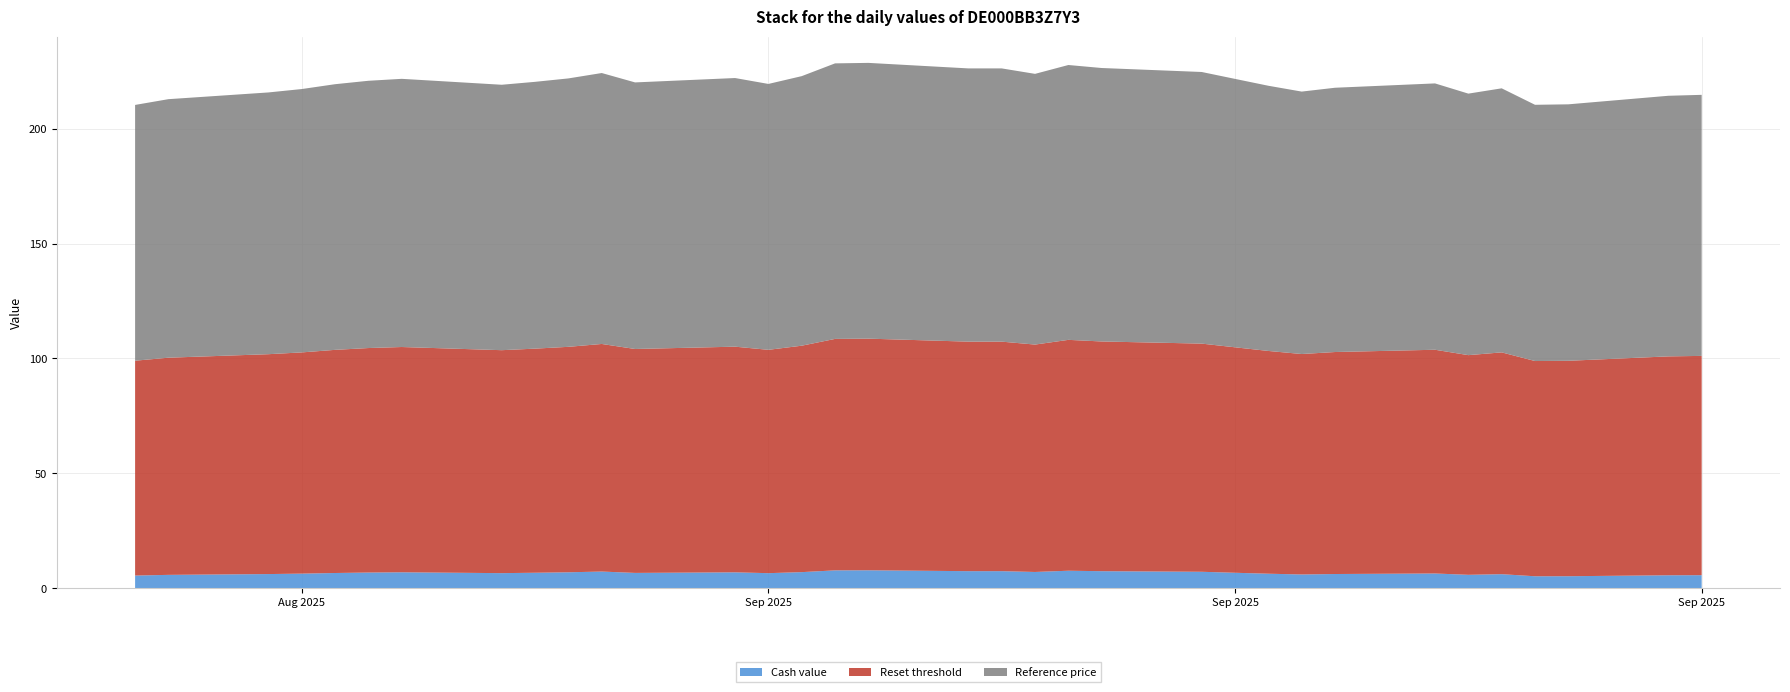

What are all the series names shown in the legend?

Cash value, Reset threshold, Reference price